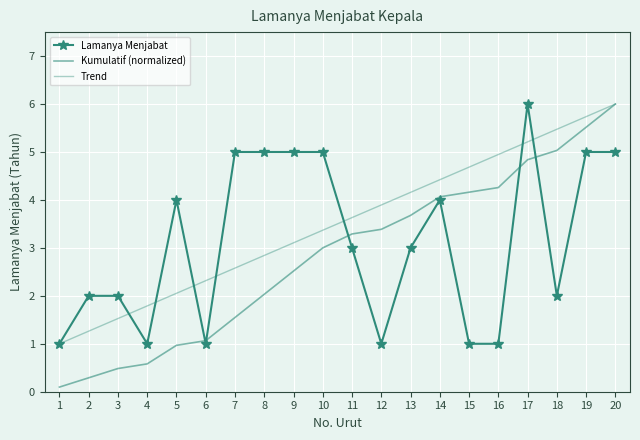

How many interior local peaks does the Lamanya Menjabat series have?

3